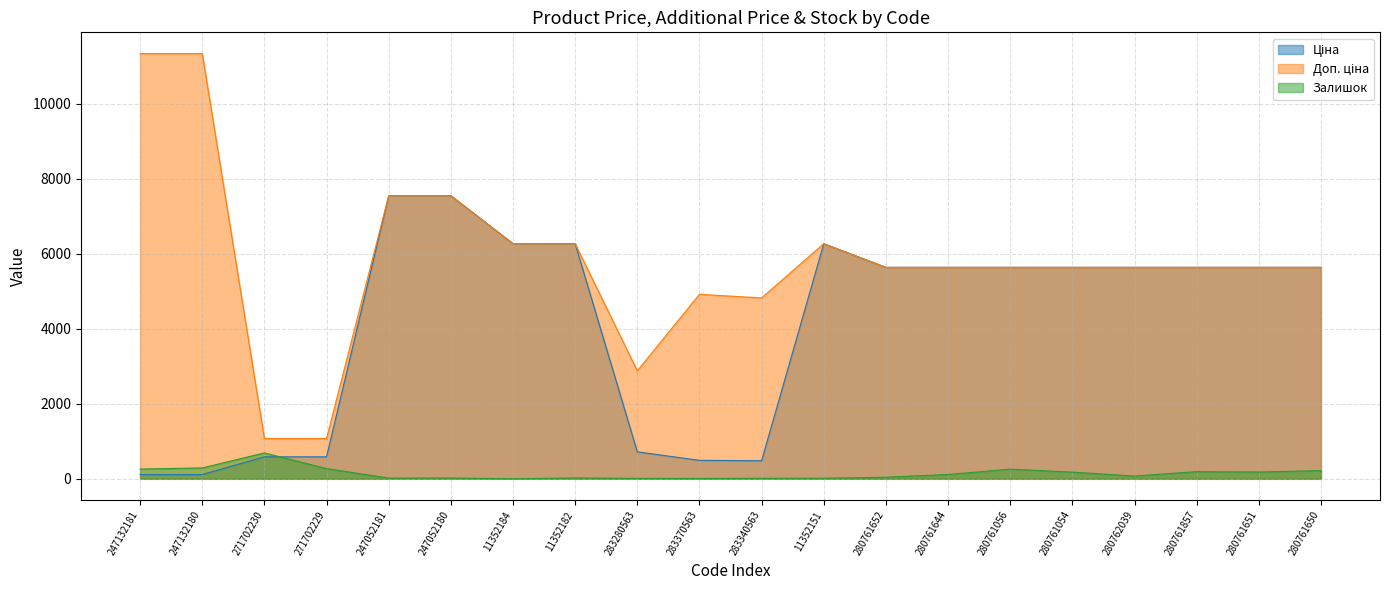

True or false: Доп. ціна and Залишок cross at least once.

False